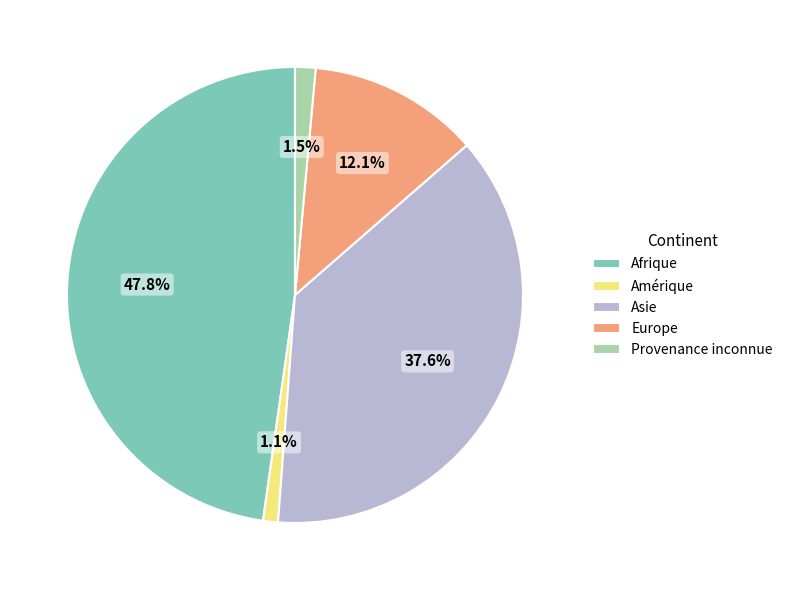

Does Afrique account for over 50% of the chart?

No